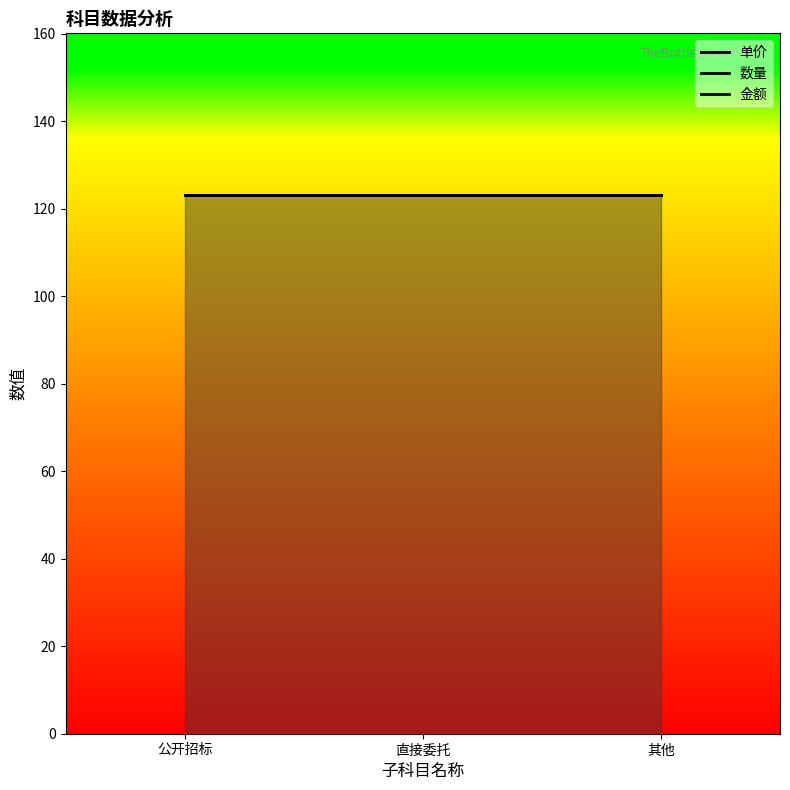

What is the sum of all 数量 values?

369.0